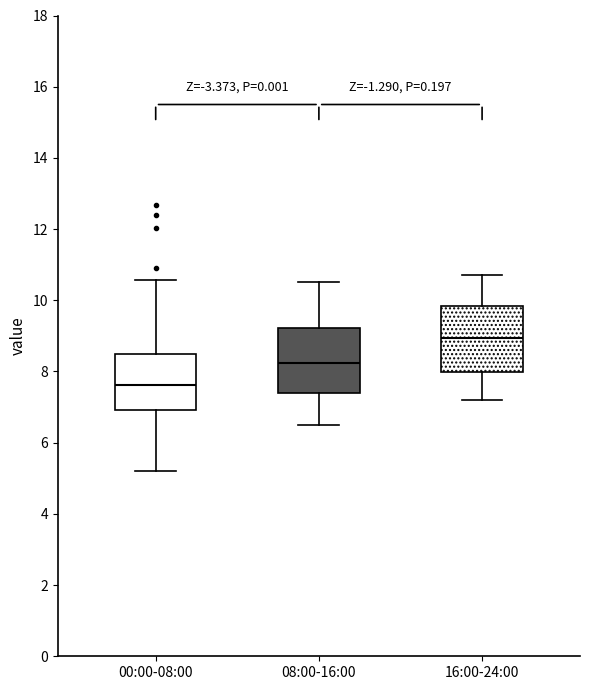

Reading left to right, read every box against the y-axis: the position of its median line, the range the box covers, and the ends of its whiskers. The values are not printed on the chart, so give them approximately, as read against the axis.

00:00-08:00: median 7.6, box 7.0 to 8.4, whiskers 5.2 to 10.6
08:00-16:00: median 8.2, box 7.4 to 9.2, whiskers 6.6 to 10.6
16:00-24:00: median 9.0, box 8.0 to 9.8, whiskers 7.2 to 10.8